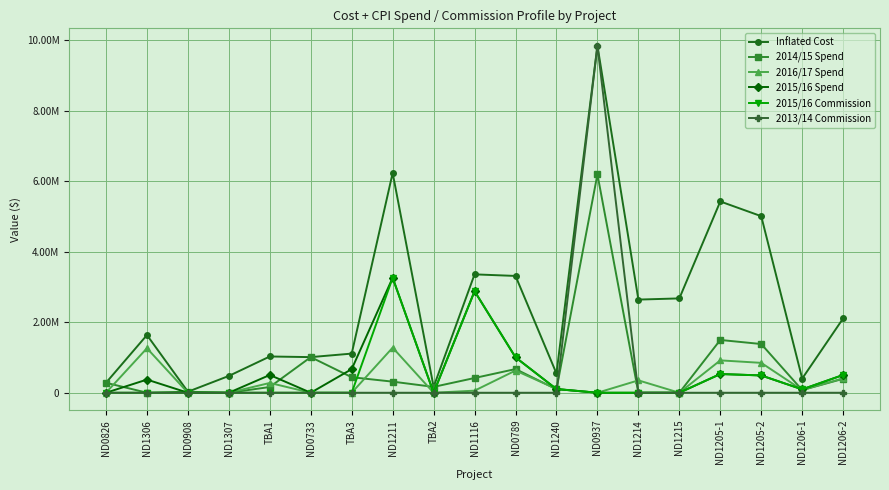

At which category is the sum across all series the highest?

ND0937